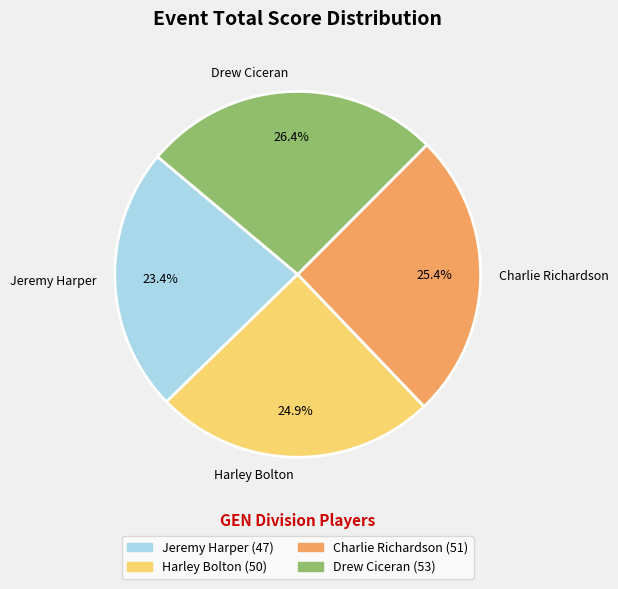

True or false: Drew Ciceran accounts for 26% of the total.

True